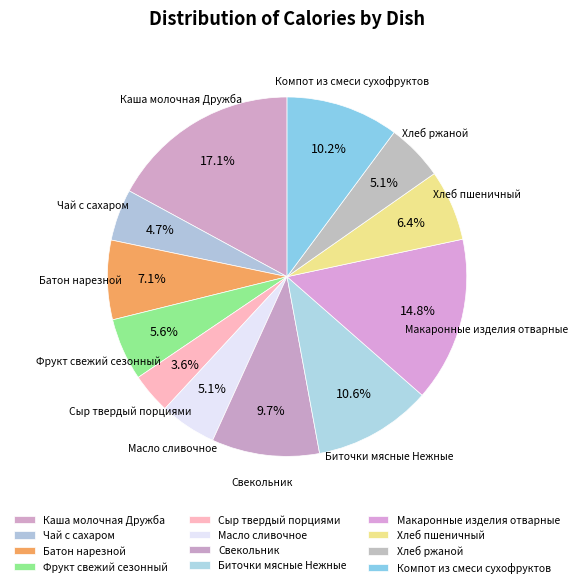

How many segments does this pie chart have?

12